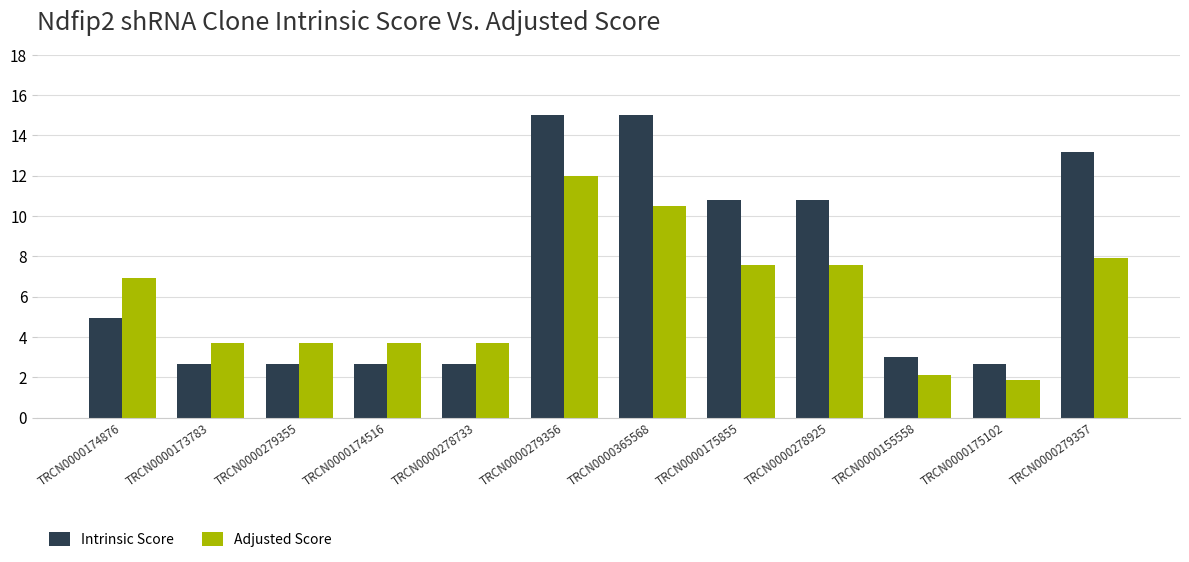

Which series has the widest spread of values?

Intrinsic Score